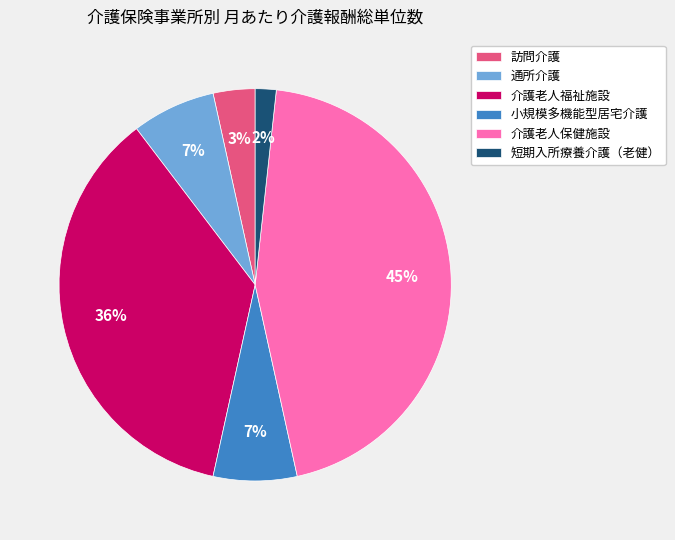

To the nearest percent, what is the average slice percentage?

17%